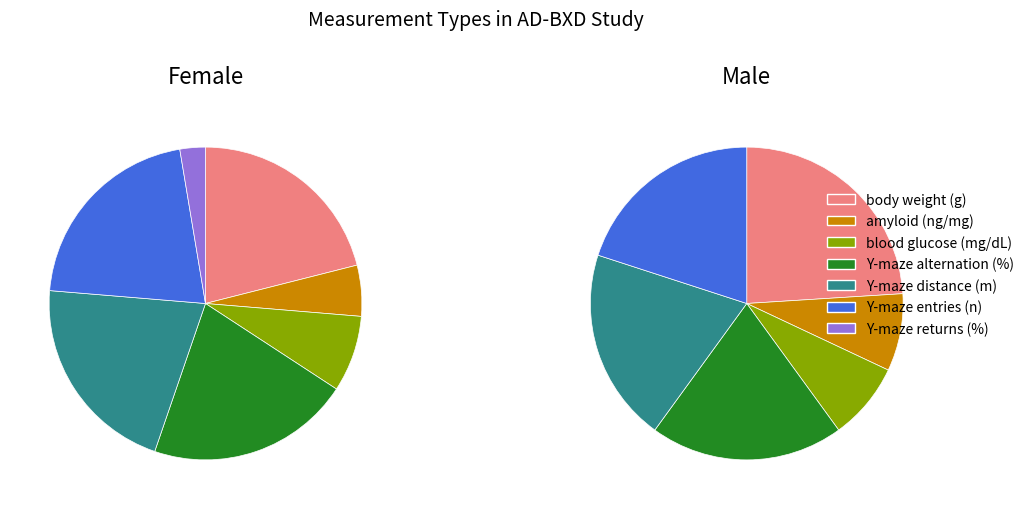

Does any single category account for the majority?

No